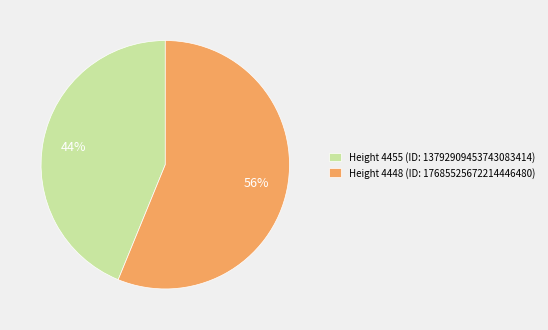

Rank the categories by value from lowest to highest.

Height 4455, Height 4448